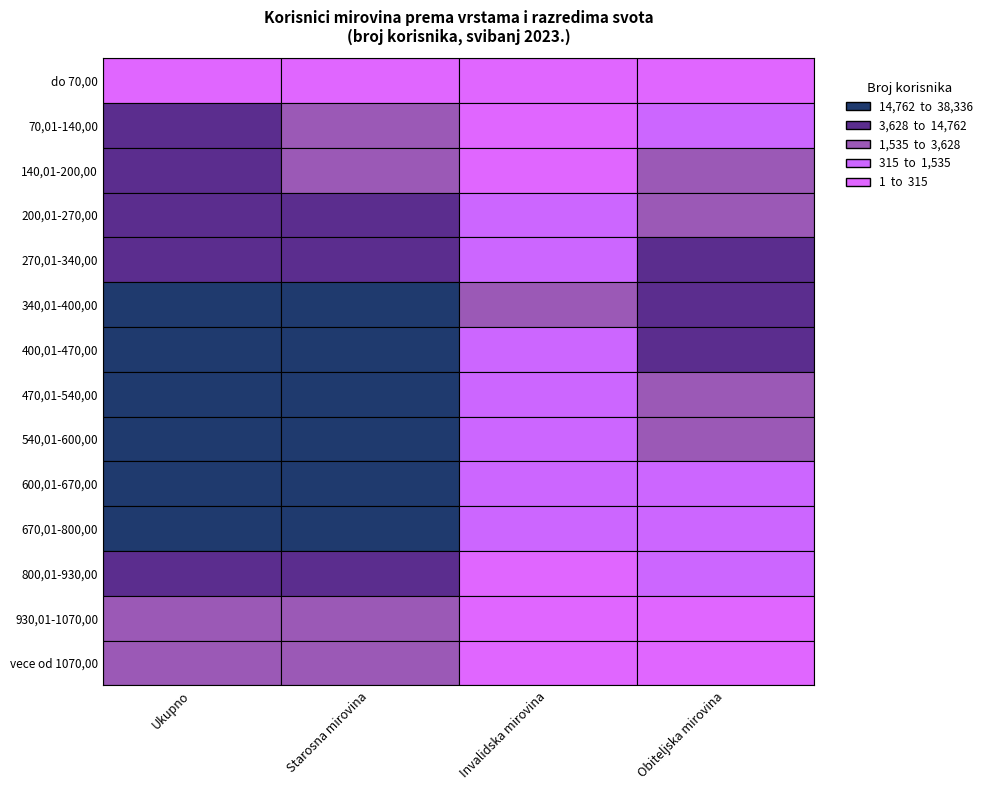

What is the difference between the second highest and second lowest values in the Ukupno series?

29607